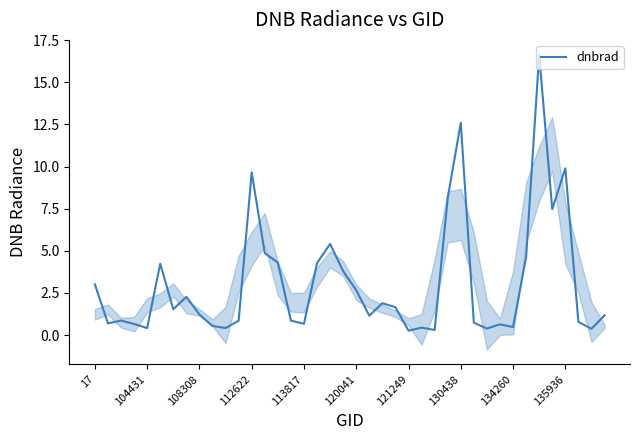

True or false: dnbrad has a value of 12.6 at 130438.

True